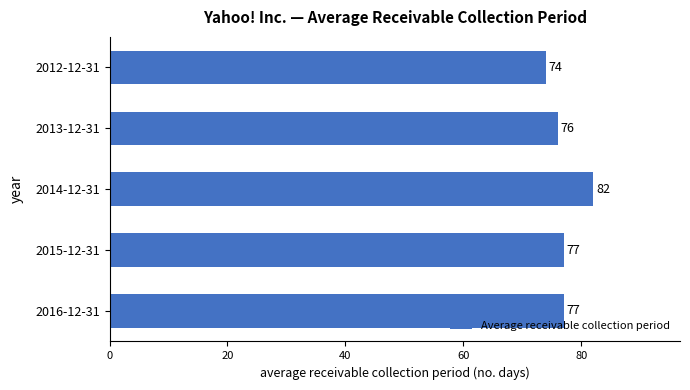

Reading bottom to top, what are all the values shown in this chart?

2016-12-31=77	2015-12-31=77	2014-12-31=82	2013-12-31=76	2012-12-31=74